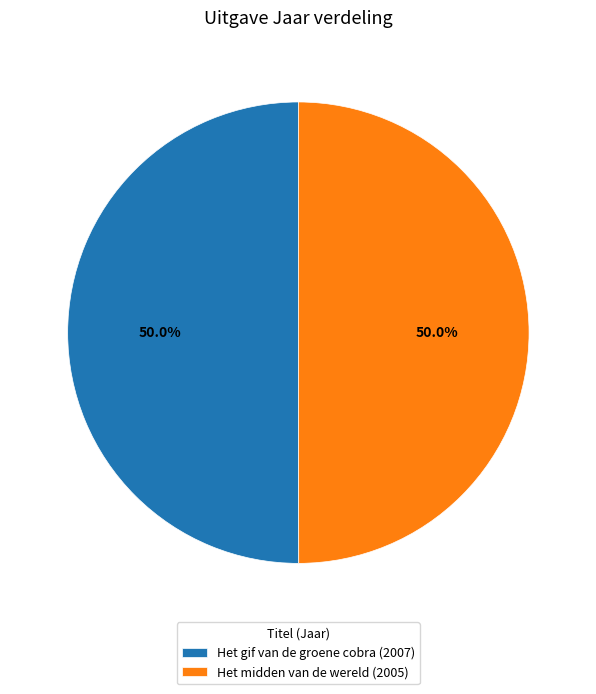

How many slices are in this pie chart?

2